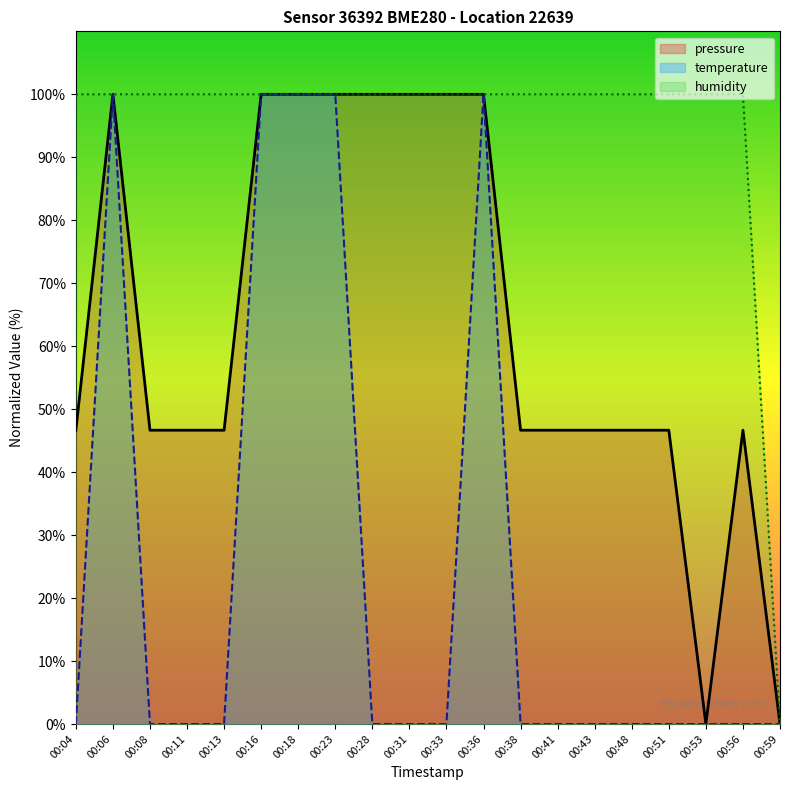

At which category is the sum across all series the highest?

00:06